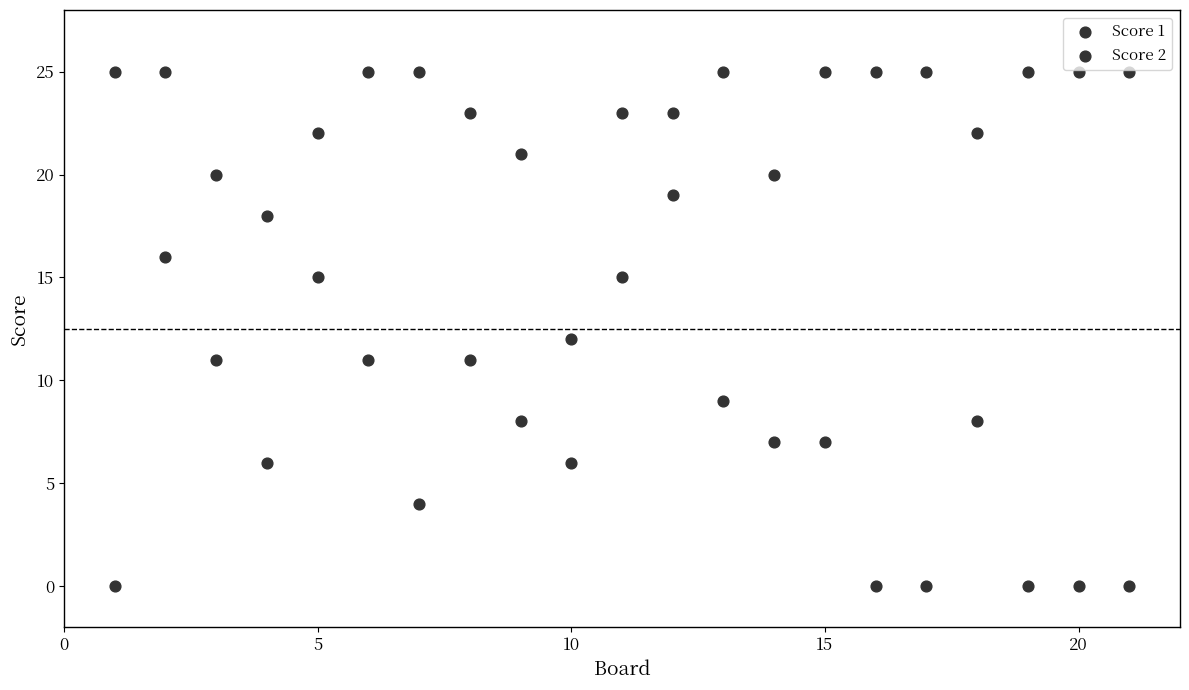

How many data points are displayed?

42